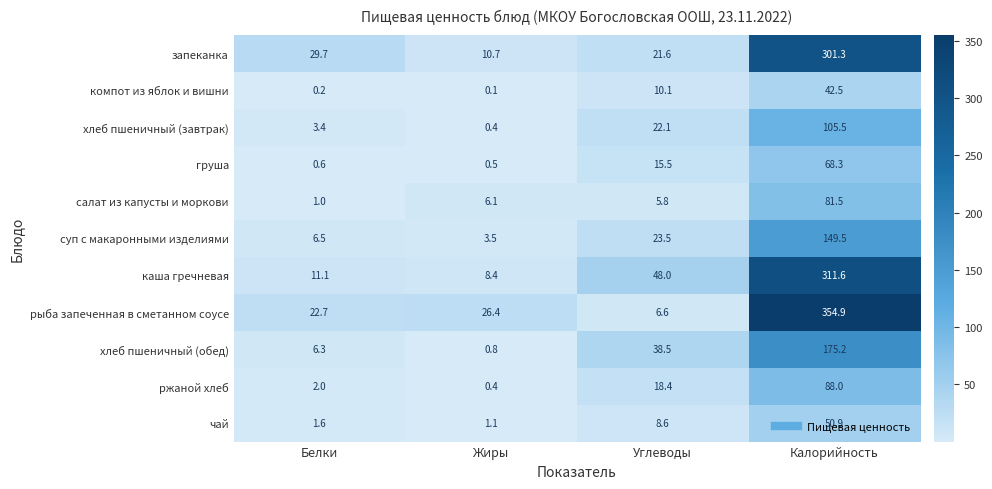

Where is компот из яблок и вишни nearest to the value 21?

Углеводы